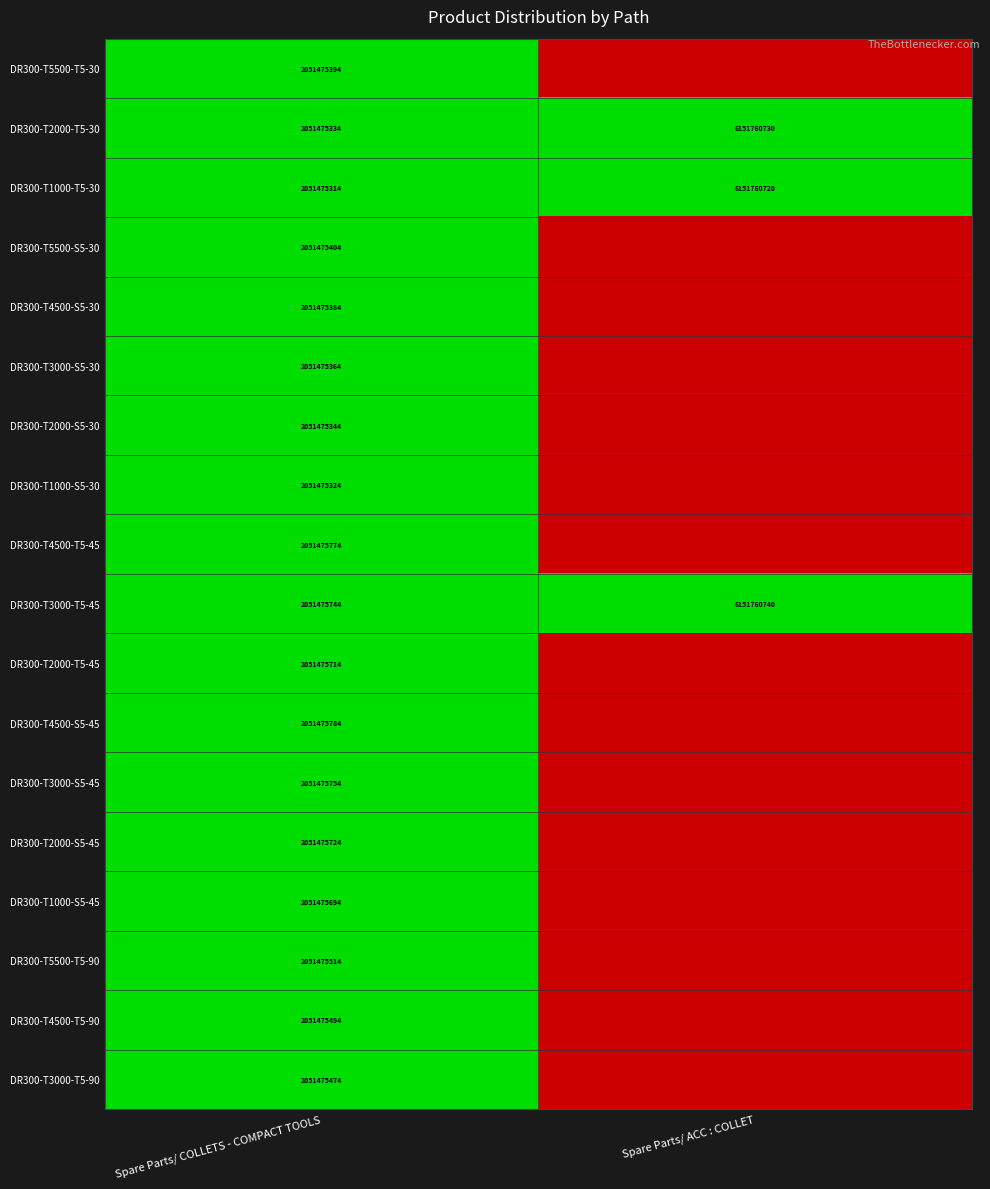

Rank the series at Spare Parts/ COLLETS - COMPACT TOOLS from lowest to highest value.

DR300-T1000-T5-30, DR300-T1000-S5-30, DR300-T2000-T5-30, DR300-T2000-S5-30, DR300-T3000-S5-30, DR300-T4500-S5-30, DR300-T5500-T5-30, DR300-T5500-S5-30, DR300-T3000-T5-90, DR300-T4500-T5-90, DR300-T5500-T5-90, DR300-T1000-S5-45, DR300-T2000-T5-45, DR300-T2000-S5-45, DR300-T3000-T5-45, DR300-T3000-S5-45, DR300-T4500-T5-45, DR300-T4500-S5-45